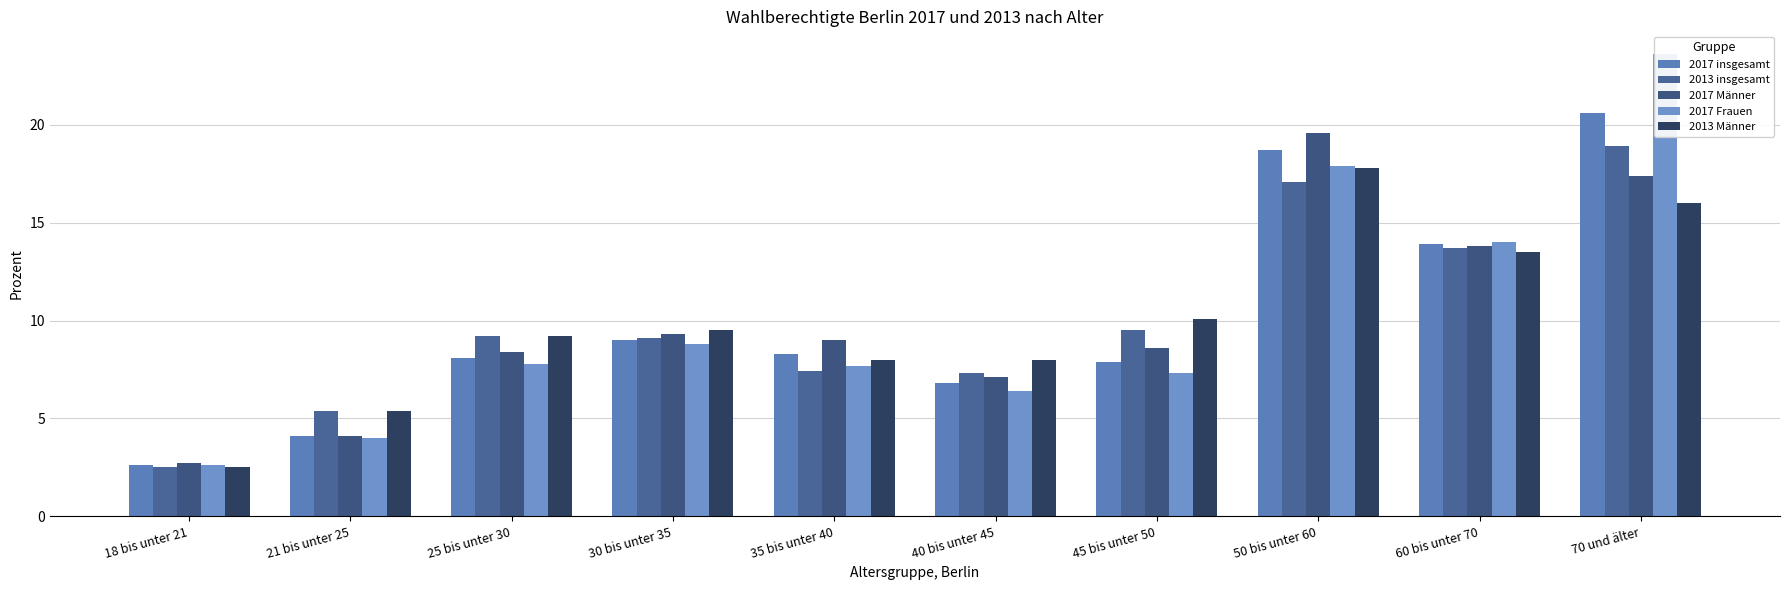

At which category does the chart reach its peak across all series?

70 und älter